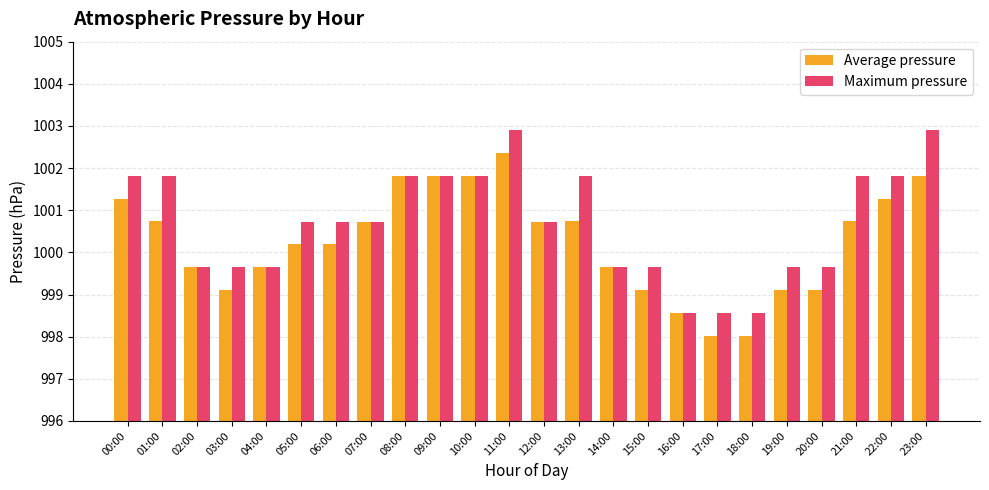

Between 02:00 and 18:00, which series saw the biggest shift?

Average pressure